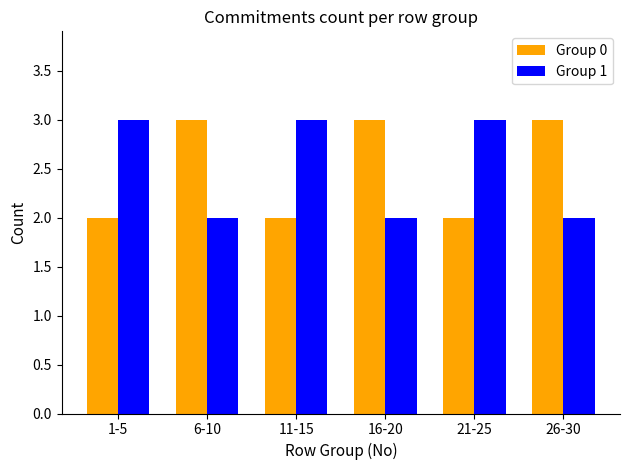

What is the difference between the maximum and minimum values in the Group 1 series?

1